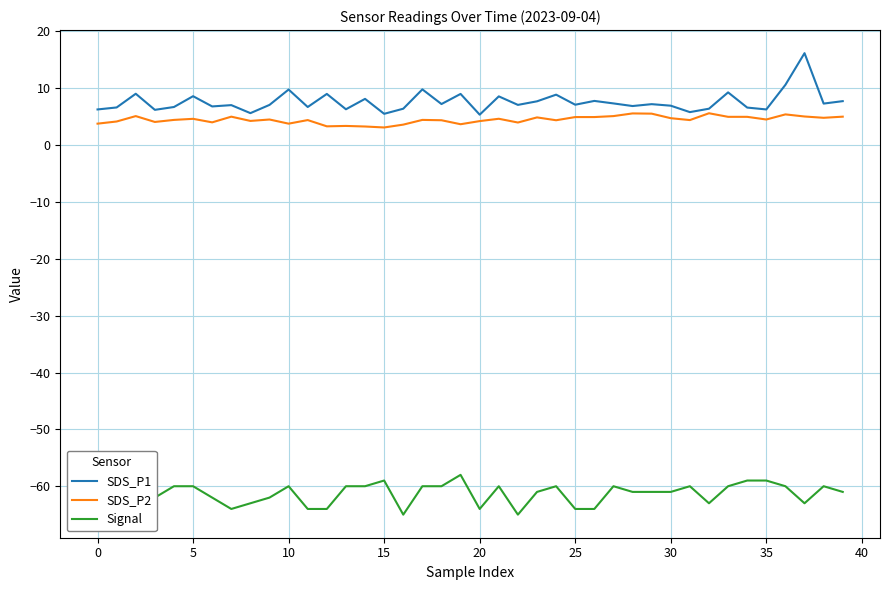

Which series has the largest range (max minus min)?

SDS_P1